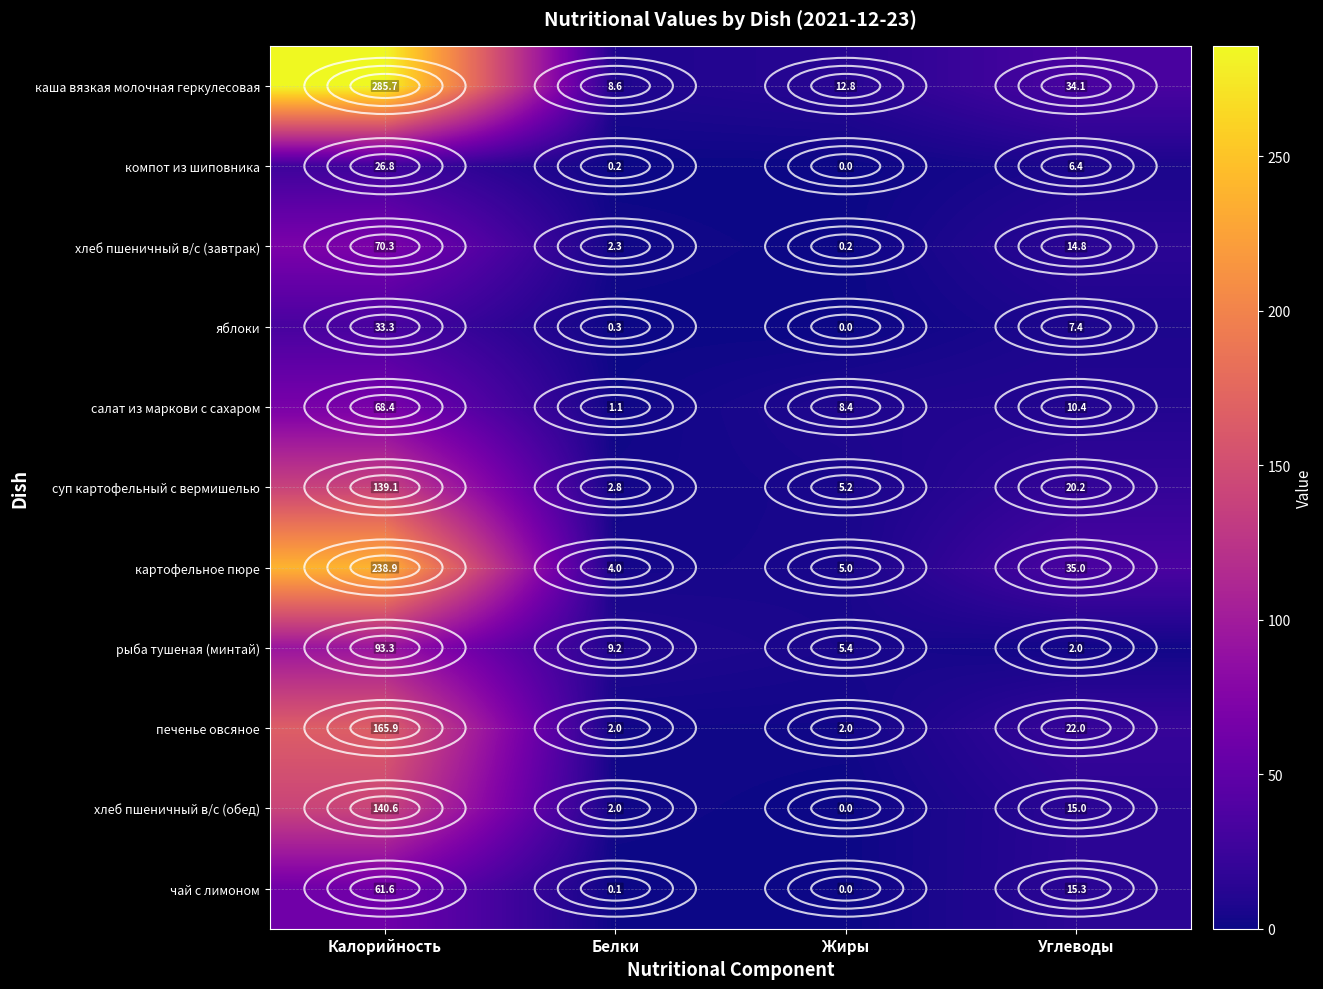

Which series changed the most between Калорийность and Белки?

каша вязкая молочная геркулесовая